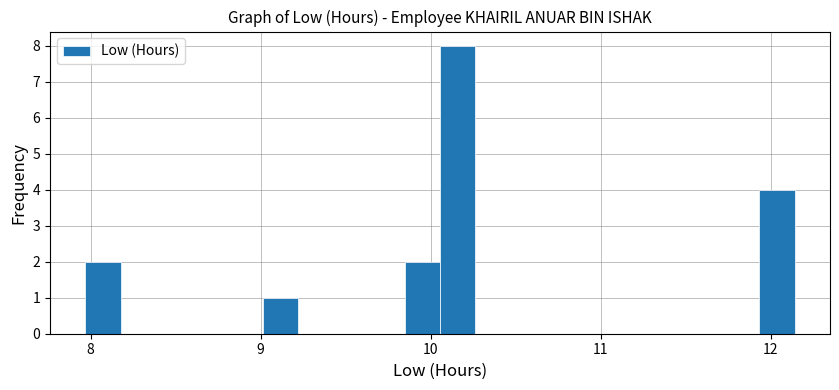

Around what value on the x-axis is the tallest bar? Give the approximate position of its centre, as read against the axis.

10.2